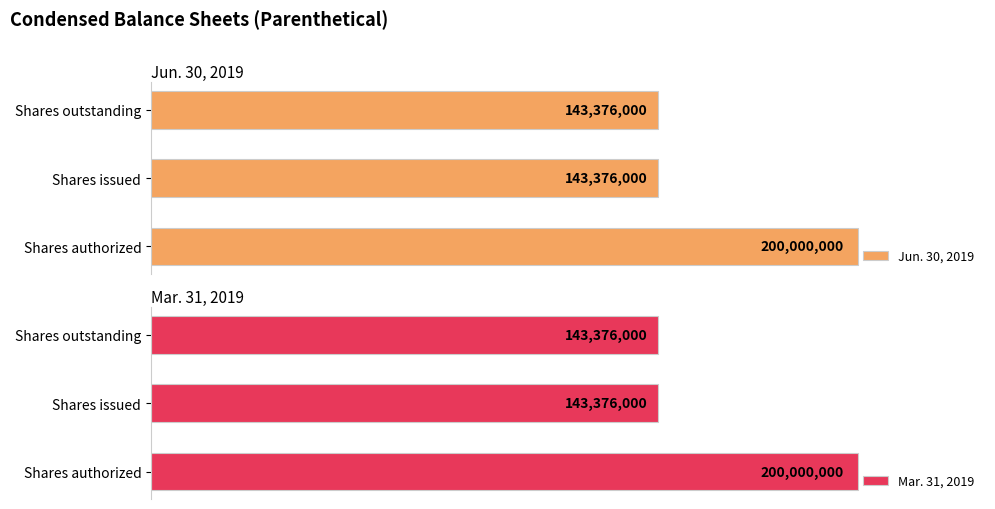

Which category has the highest value in the Jun. 30, 2019 series?

Shares authorized